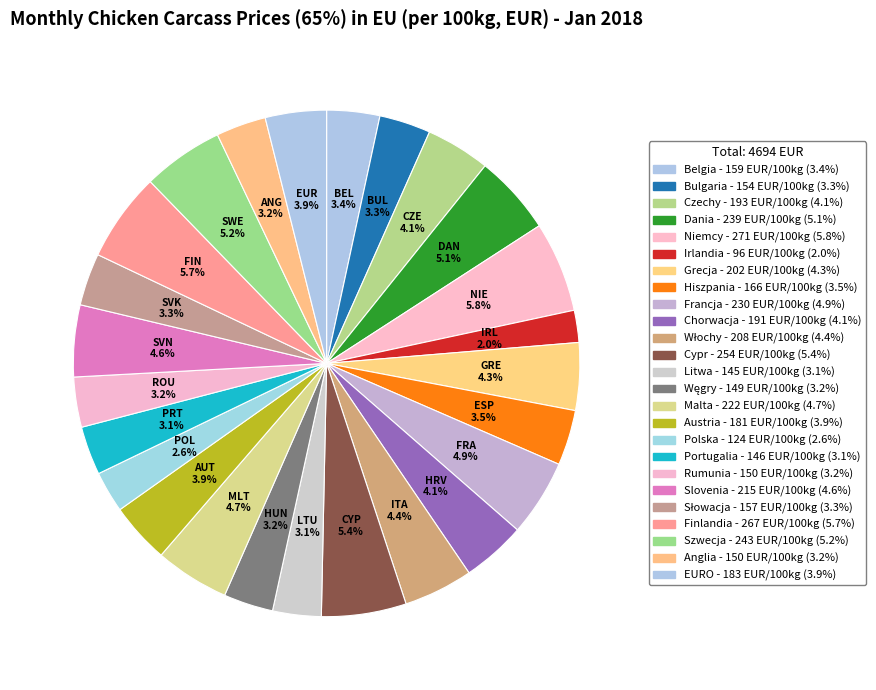

Do Bulgaria and Rumunia together represent more than half of the pie?

No